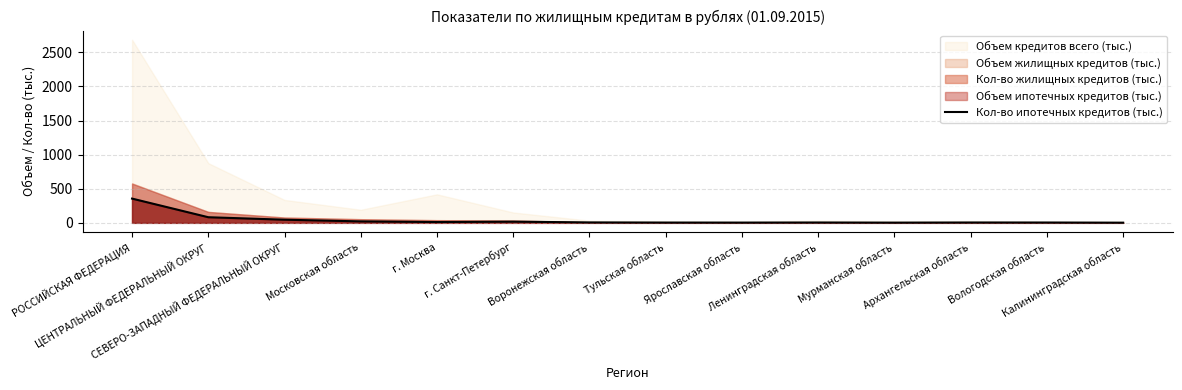

How many interior local peaks (higher than both neighbors) does the data have?

3